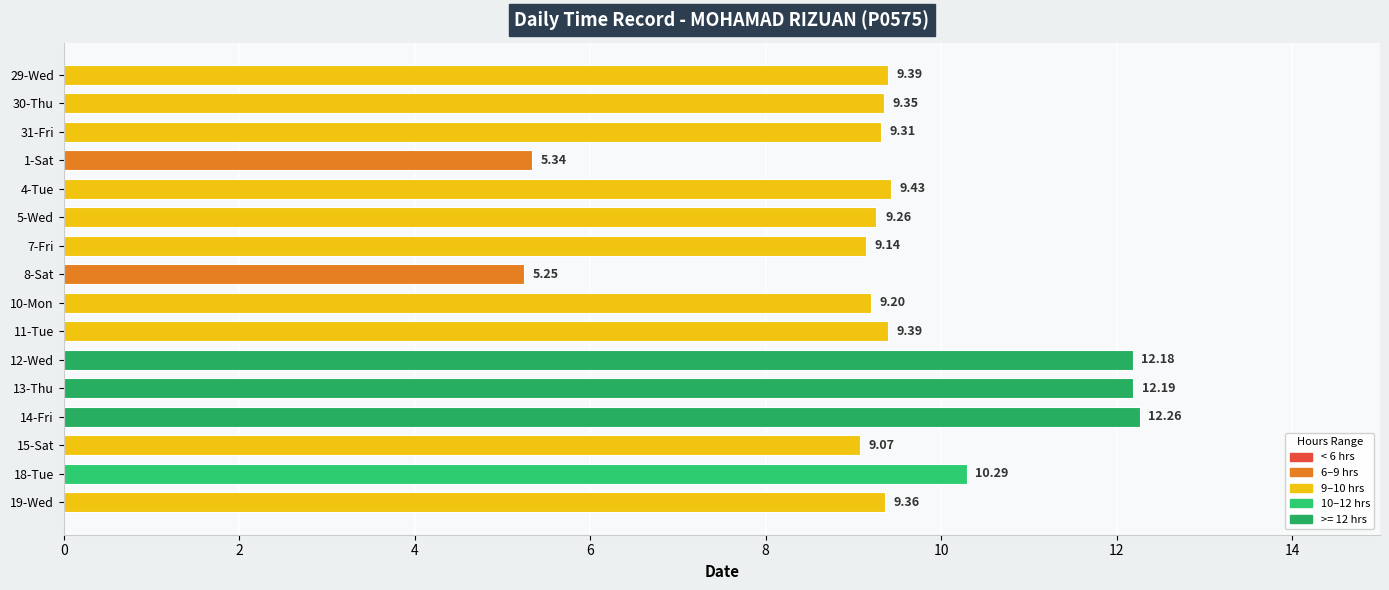

What is the difference between the maximum and minimum values?

7.0